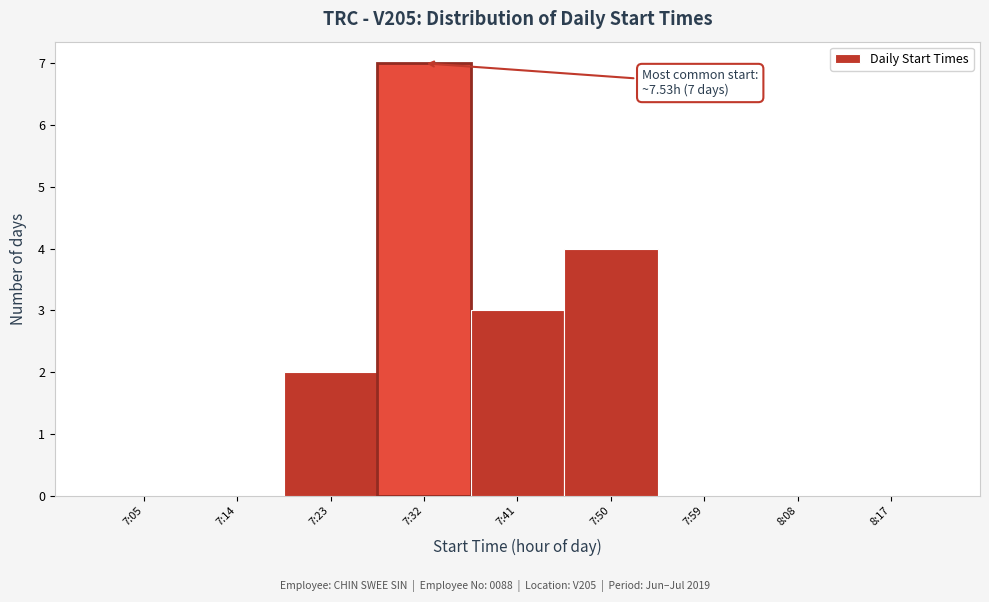

Reading left to right, transcribe all the data shown in this chart.

7:05=0	7:14=0	7:23=2	7:32=7	7:41=3	7:50=4	7:59=0	8:08=0	8:17=0